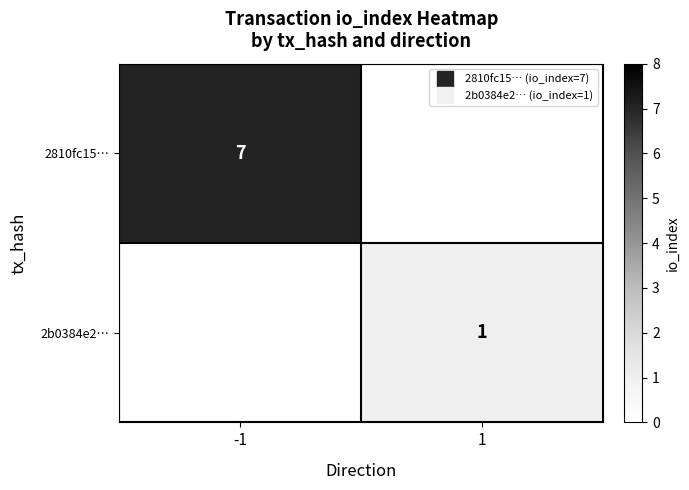

Count the number of categories in the chart.

2